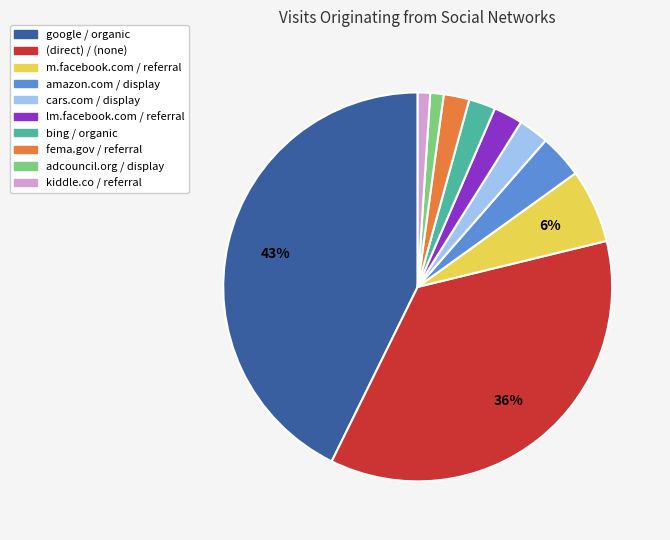

How many segments does this pie chart have?

10